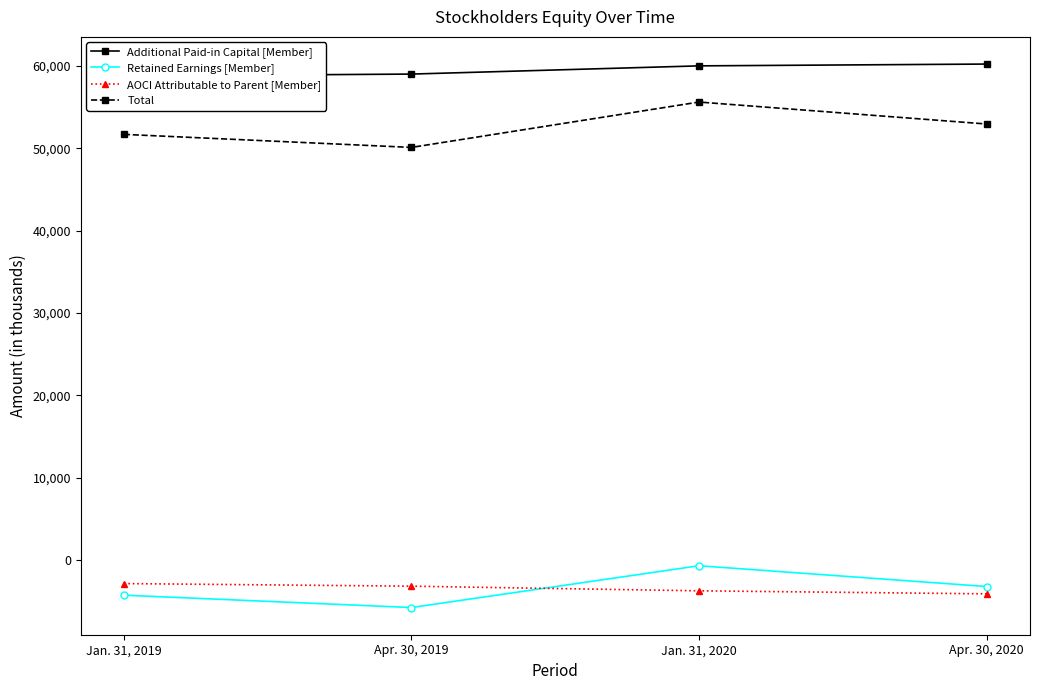

At which label is Additional Paid-in Capital [Member] closest to 59518?

Apr. 30, 2019